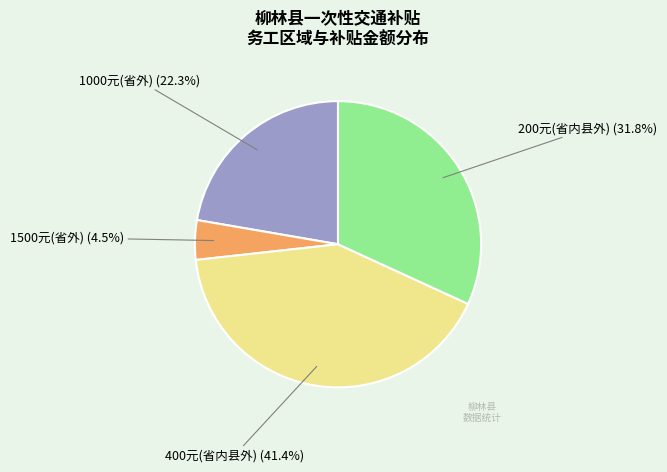

Is there any slice that represents more than half of the pie?

No